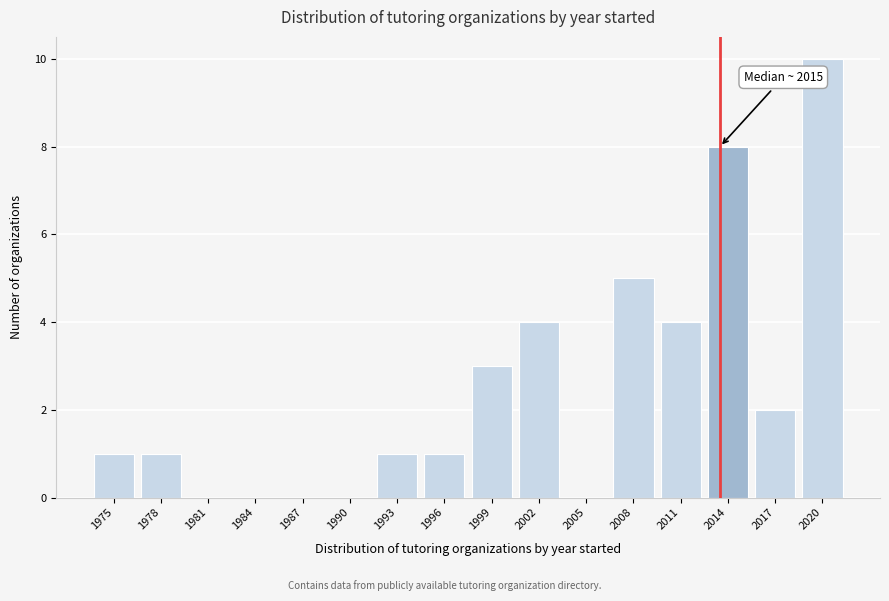

Reading left to right, list all the values displayed in this chart.

1975=1	1978=1	1981=0	1984=0	1987=0	1990=0	1993=1	1996=1	1999=3	2002=4	2005=0	2008=5	2011=4	2014=8	2017=2	2020=10